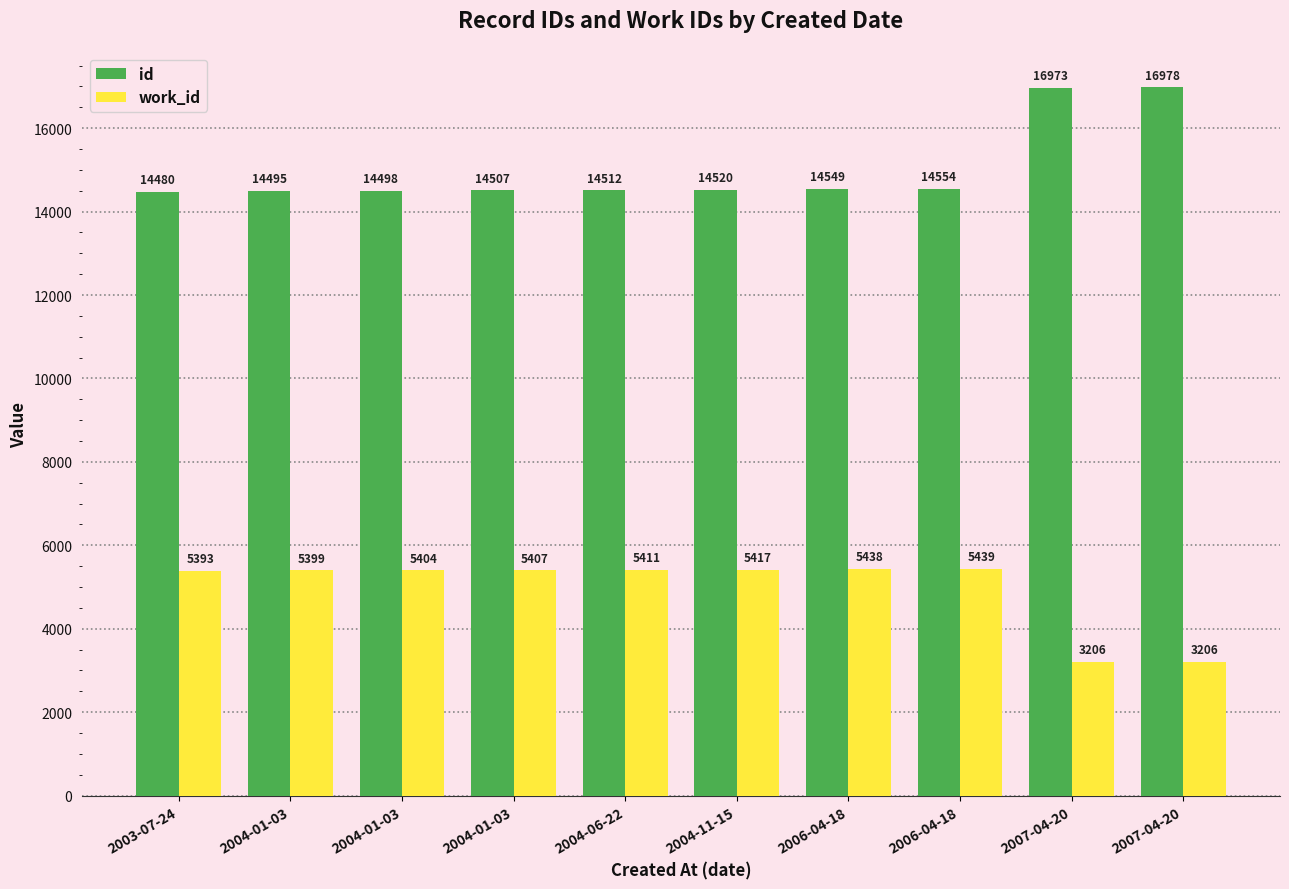

What is the average value of the id series?

15007